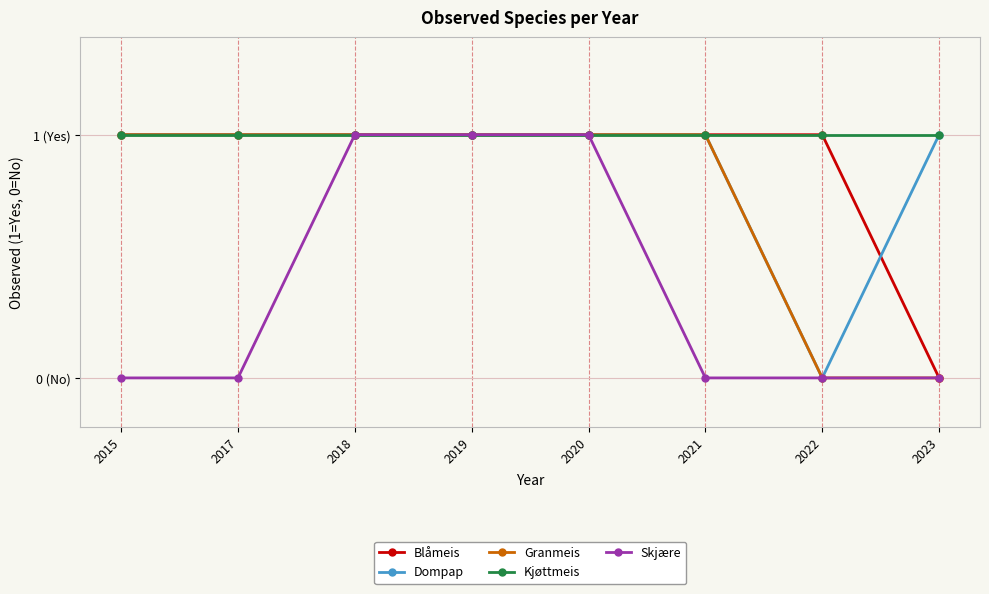

The Kjøttmeis series shows 1 at 2023. True or false?

False